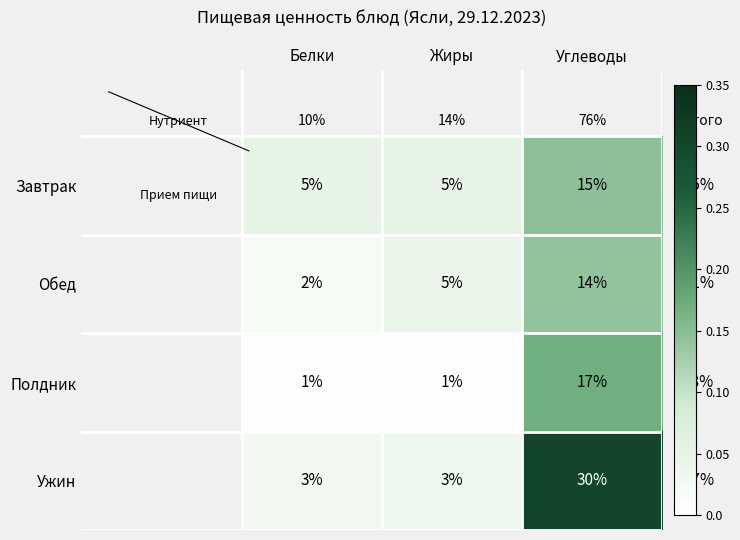

True or false: Обед has a value of 5 at Жиры.

True